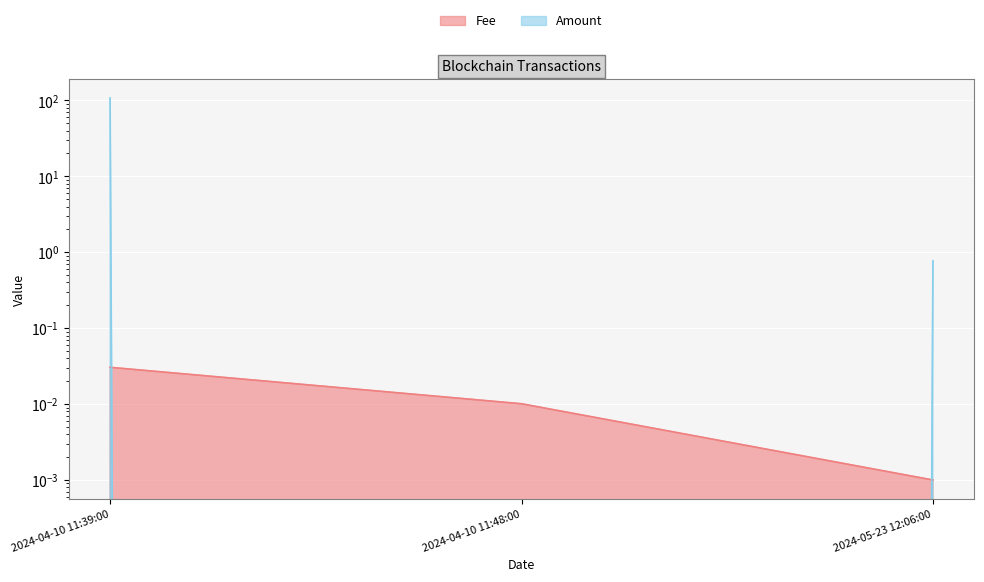

At which category is the sum across all series the highest?

2024-04-10 11:39:00